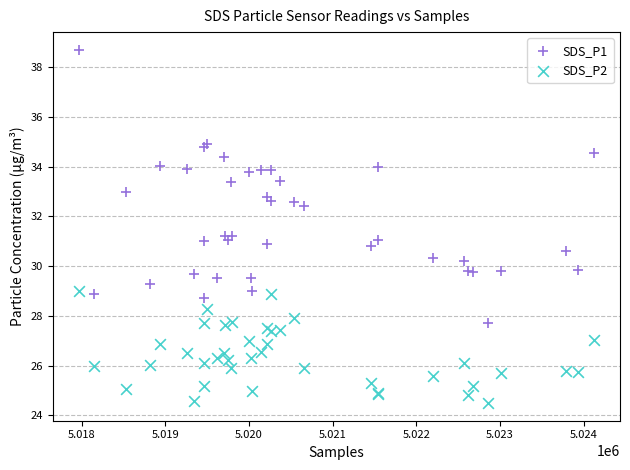

What are all the series names shown in the legend?

SDS_P1, SDS_P2